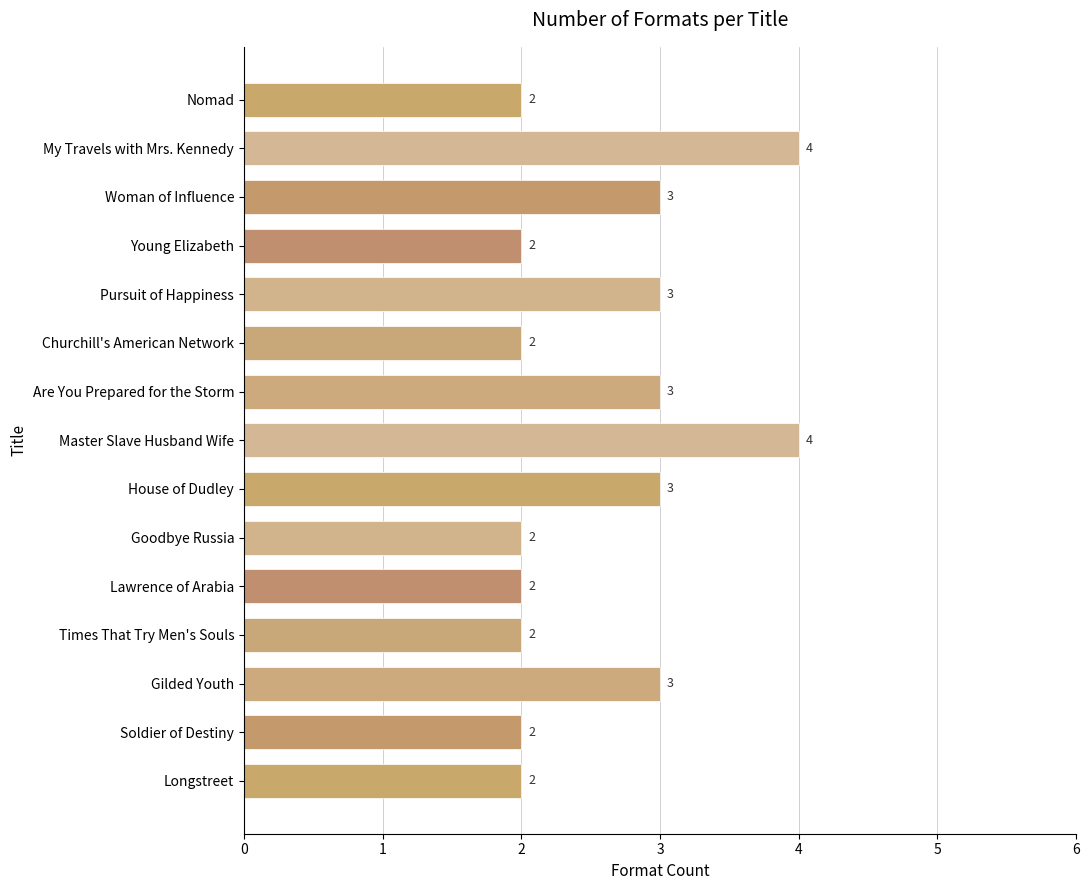

How many values are between 2 and 3?

13